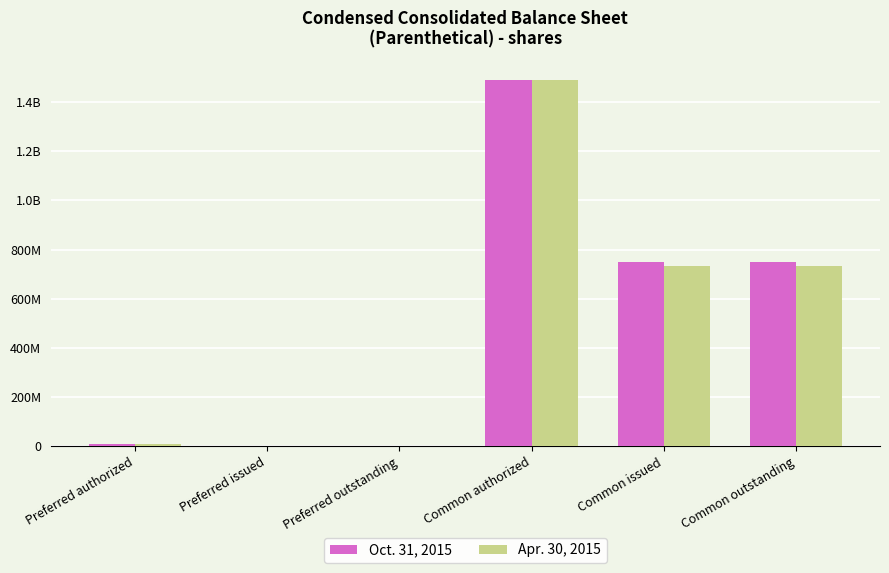

Does the chart contain stacked bars?

No